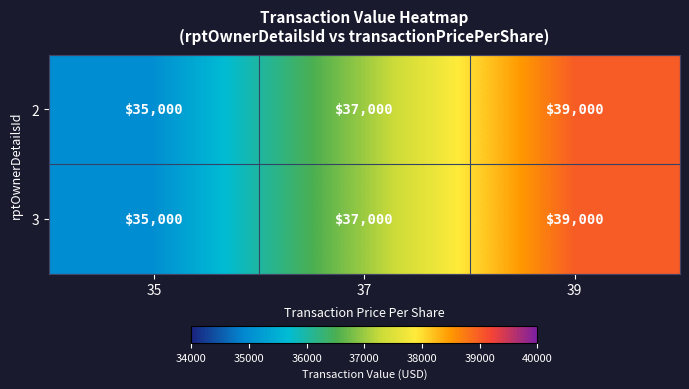

What is the total value across all series at 35?

70000